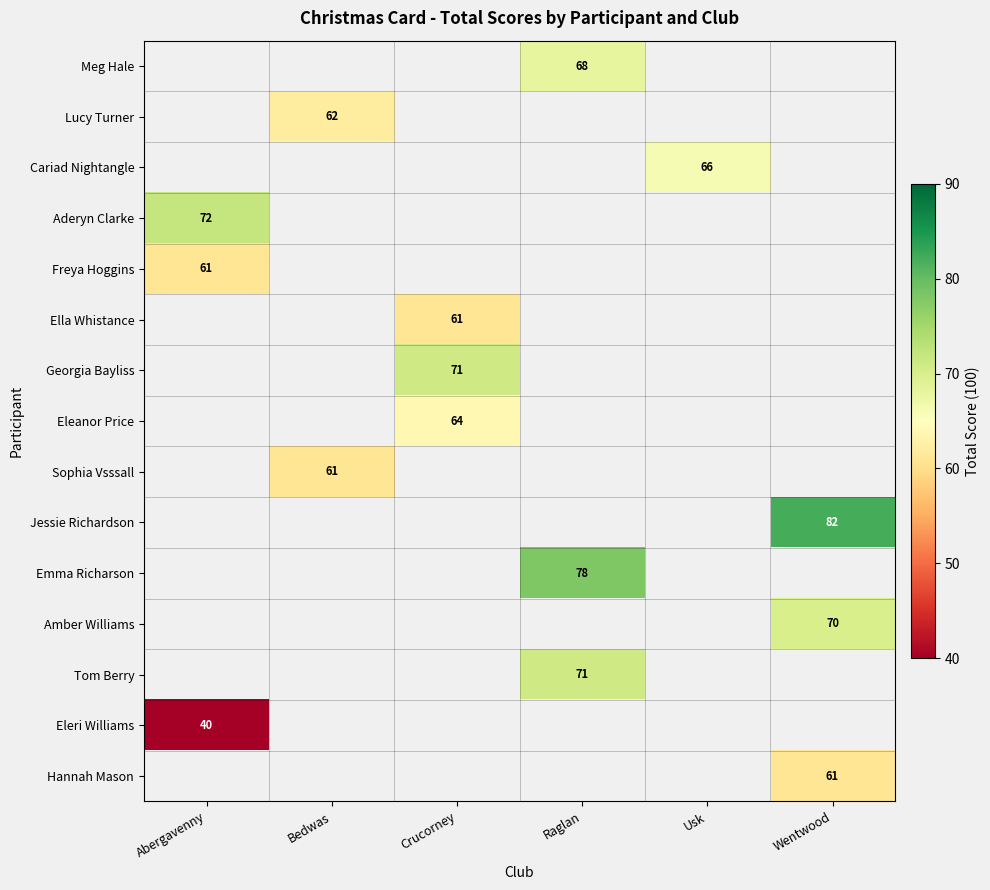

What is the greatest value displayed?

82.0